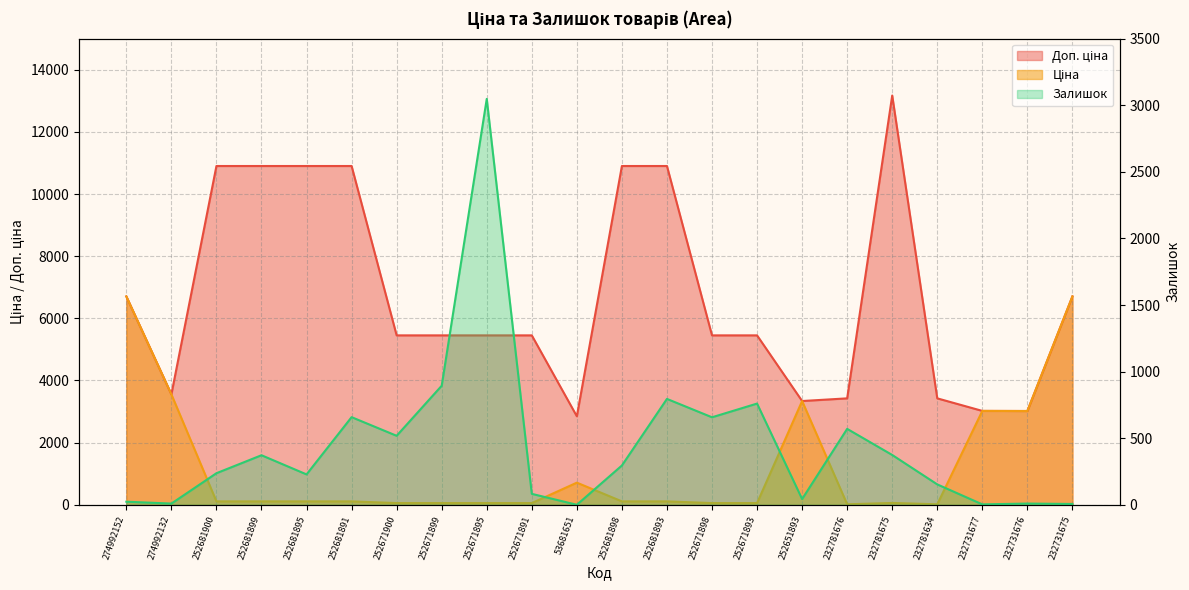

How many data points in Залишок are less than 295?

11